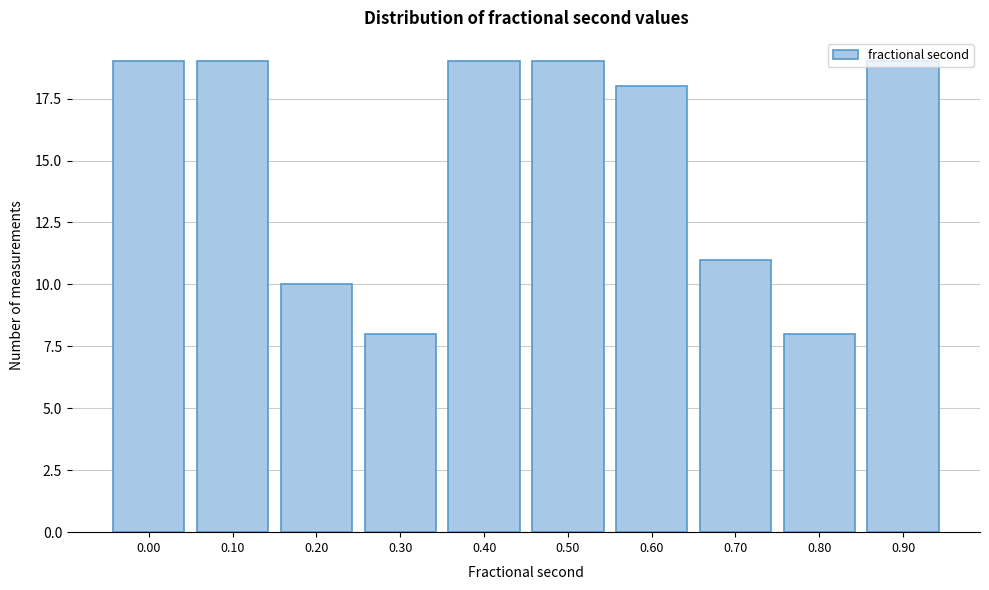

The value at 0.20 is 10. True or false?

True